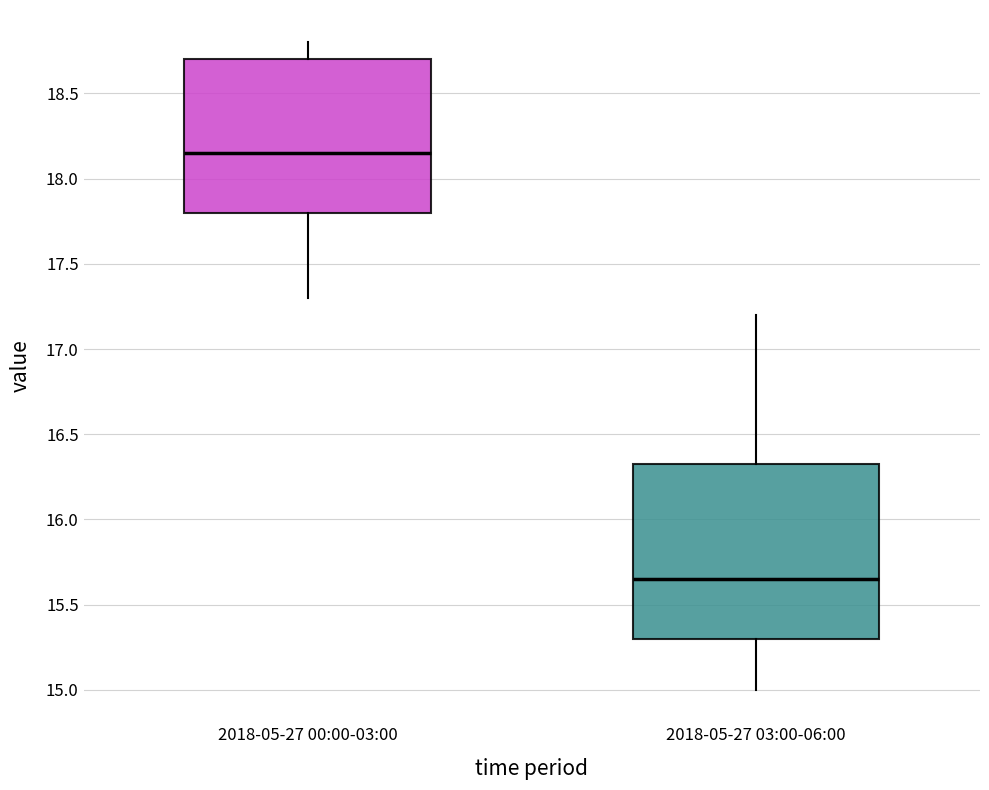

Where does the upper whisker of the box for 2018-05-27 00:00-03:00 end on the y-axis? The values are not printed on the chart, so give them approximately, as read against the axis.

18.80